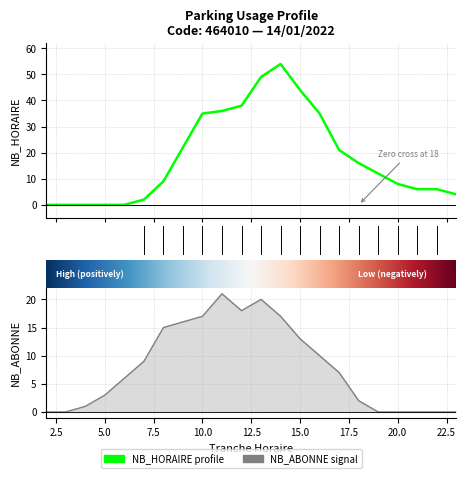

Which category has the lowest value across all series?

2